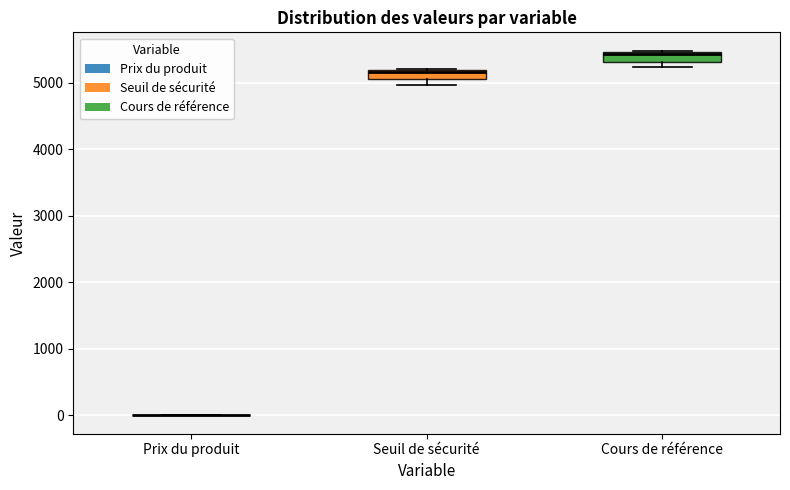

Where is the upper edge of the box for Seuil de sécurité on the y-axis? The values are not printed on the chart, so give them approximately, as read against the axis.

5200